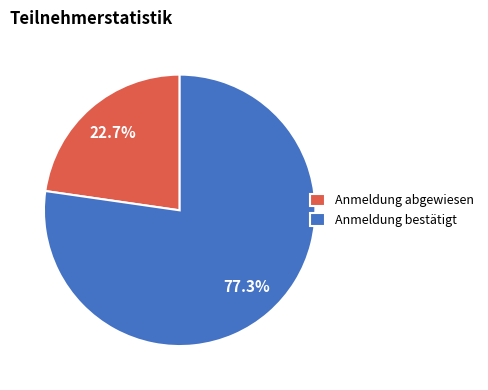

What percentage do Anmeldung abgewiesen and Anmeldung bestätigt together represent?

100.0%